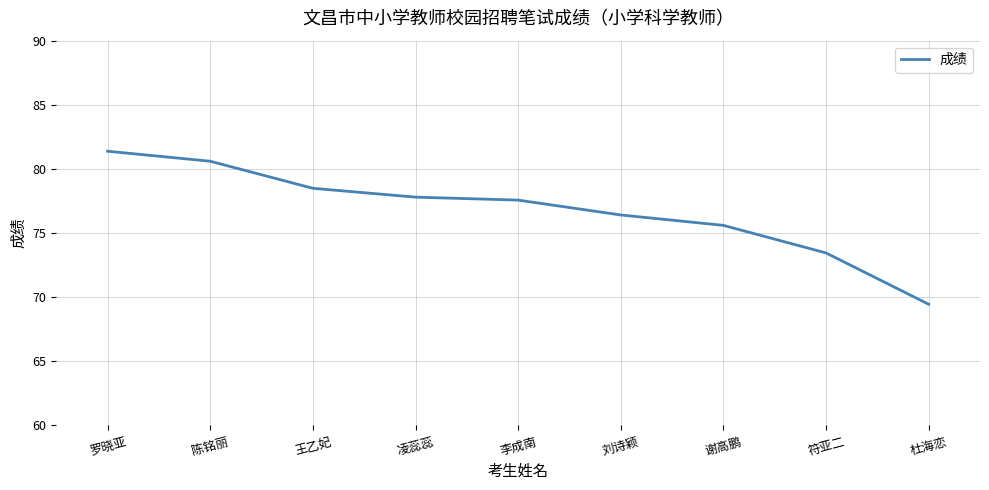

What is the sum of the values at 杜海恋 and 李成南?

147.0